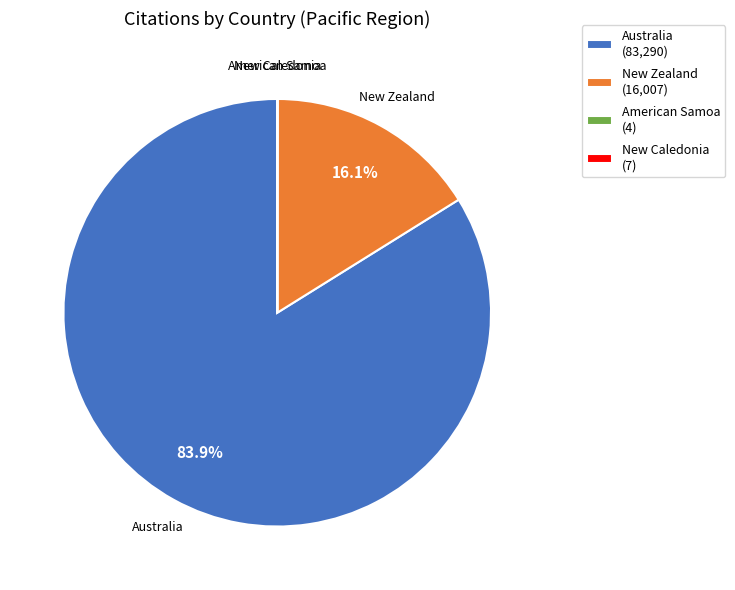

What portion of the pie excludes New Zealand (16,007)?

83.9%